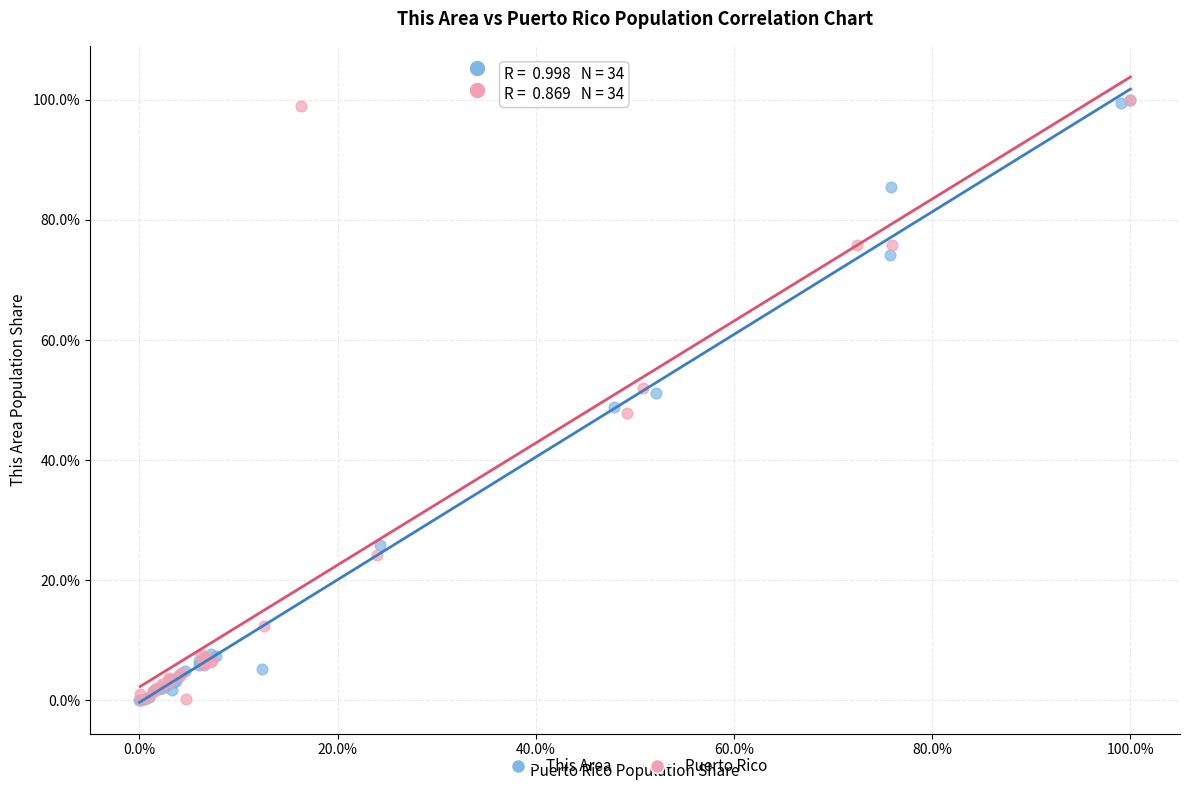

What are all the series names shown in the legend?

This Area, Puerto Rico